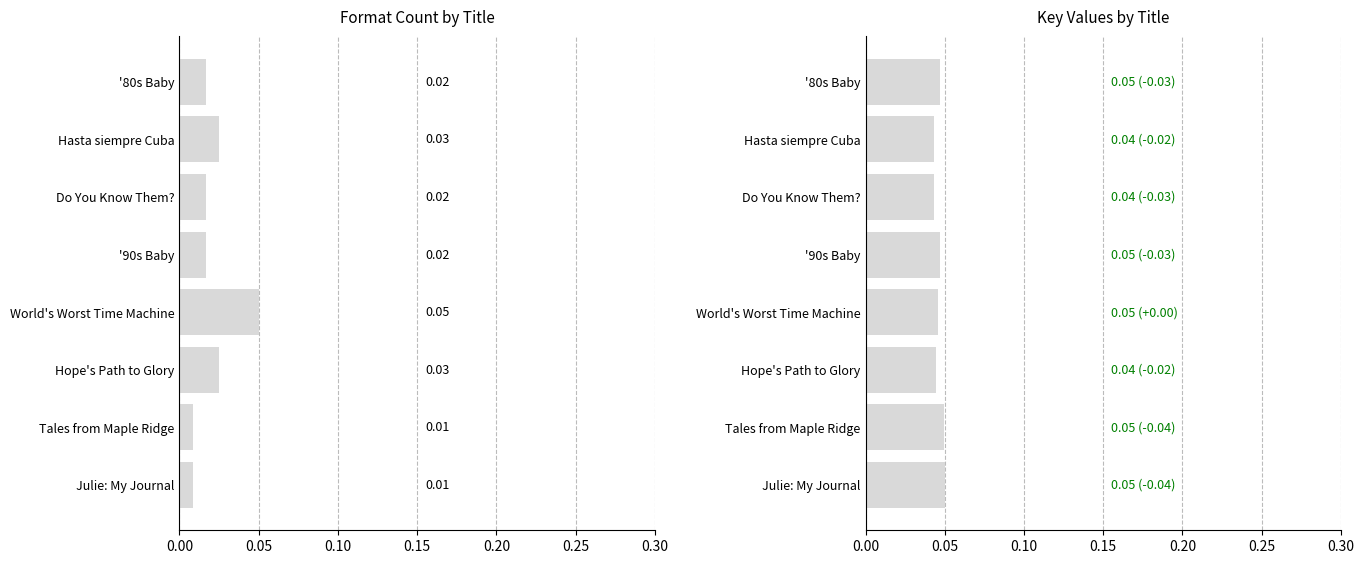

Which series has the widest spread of values?

Format Count